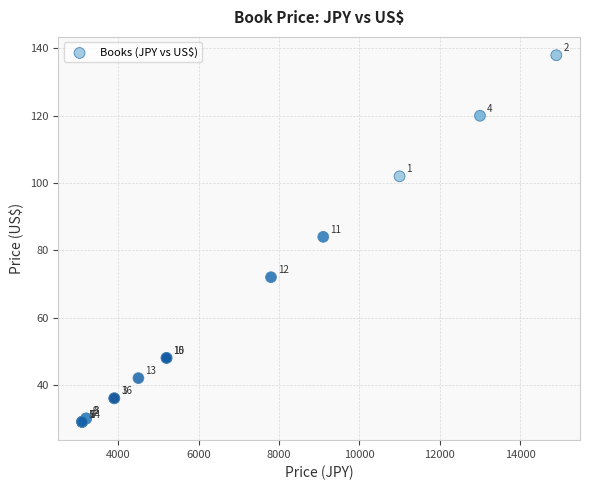

What Y value in the scatter plot is closest to 83?

84